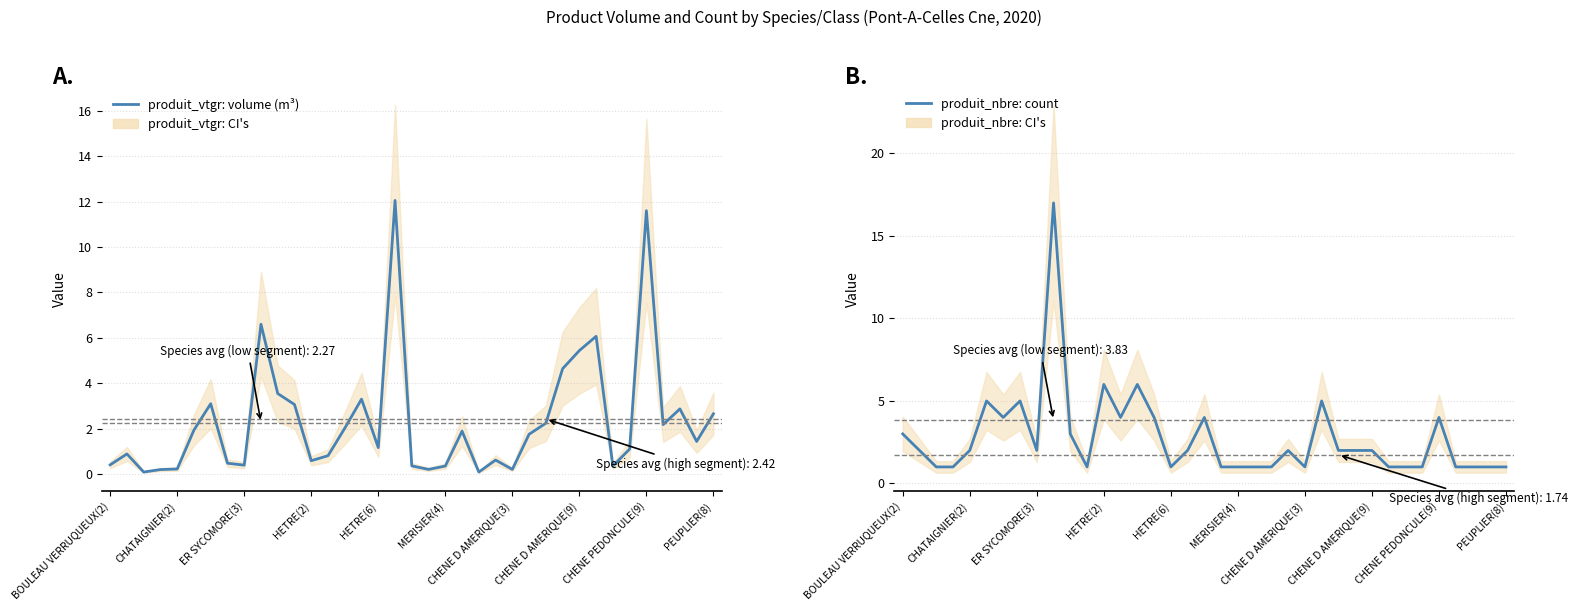

Between 13 and 21, which series saw the biggest shift?

produit_nbre: count